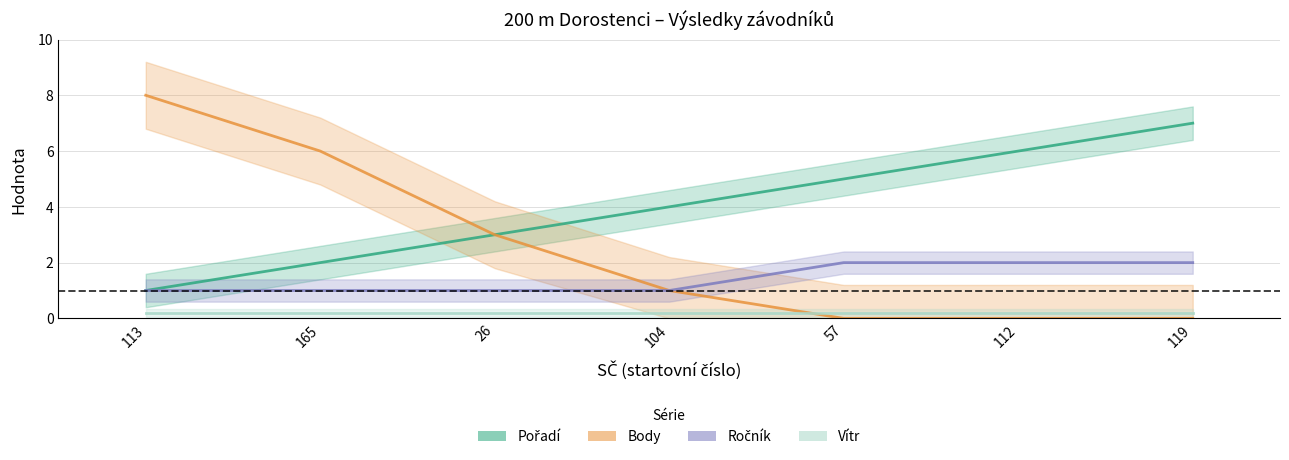

Reading left to right, extract all data points from this chart.

Pořadí: 113=1.0	165=2.0	26=3.0	104=4.0	57=5.0	112=6.0	119=7.0
Body: 113=8.0	165=6.0	26=3.0	104=1.0	57=0.0	112=0.0	119=0.0
Ročník: 113=1.0	165=1.0	26=1.0	104=1.0	57=2.0	112=2.0	119=2.0
Vítr: 113=0.2	165=0.2	26=0.2	104=0.2	57=0.2	112=0.2	119=0.2